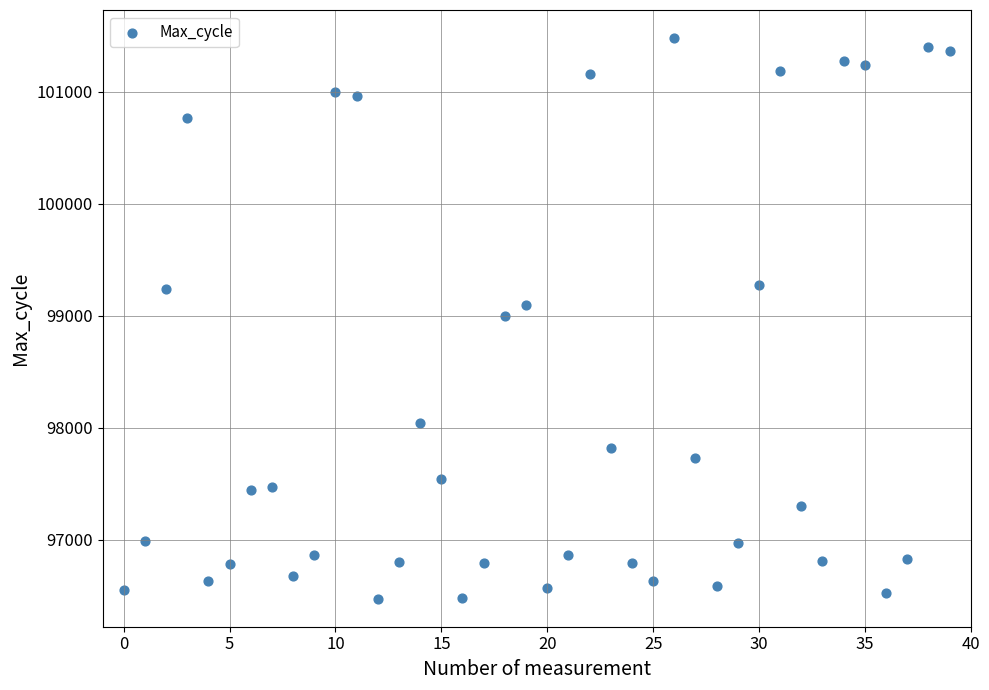

What is the range of Y values (max minus min)?

5004